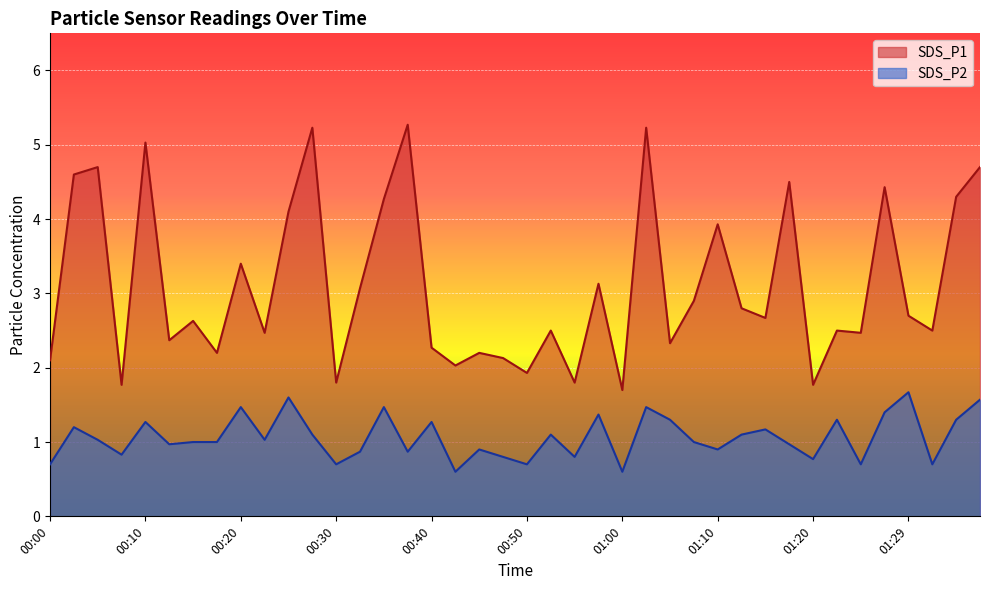

What is the label of the 29th point from the left?

01:10